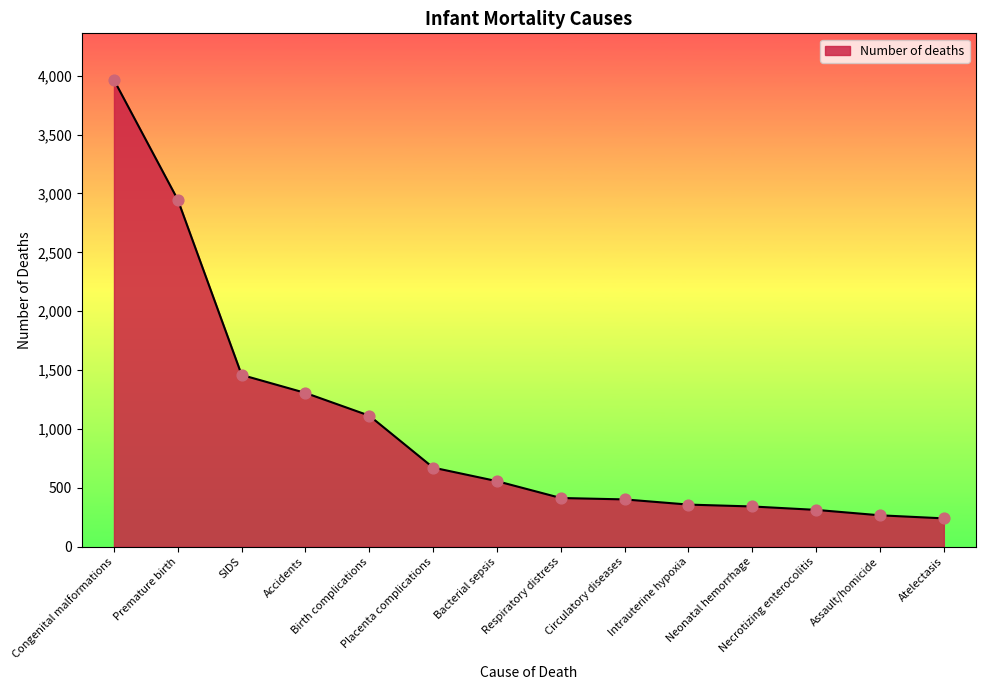

Between Placenta complications and Assault/homicide, which is larger?

Placenta complications